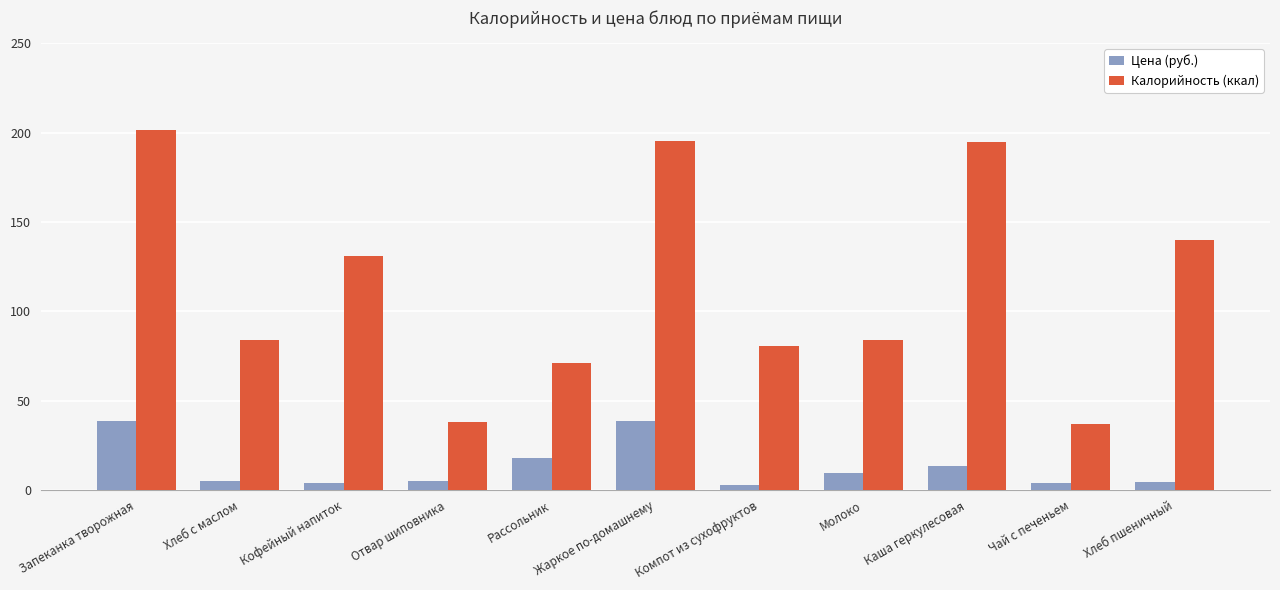

What is the value of the Калорийность (ккал) bar at the 6th from the left?

195.0